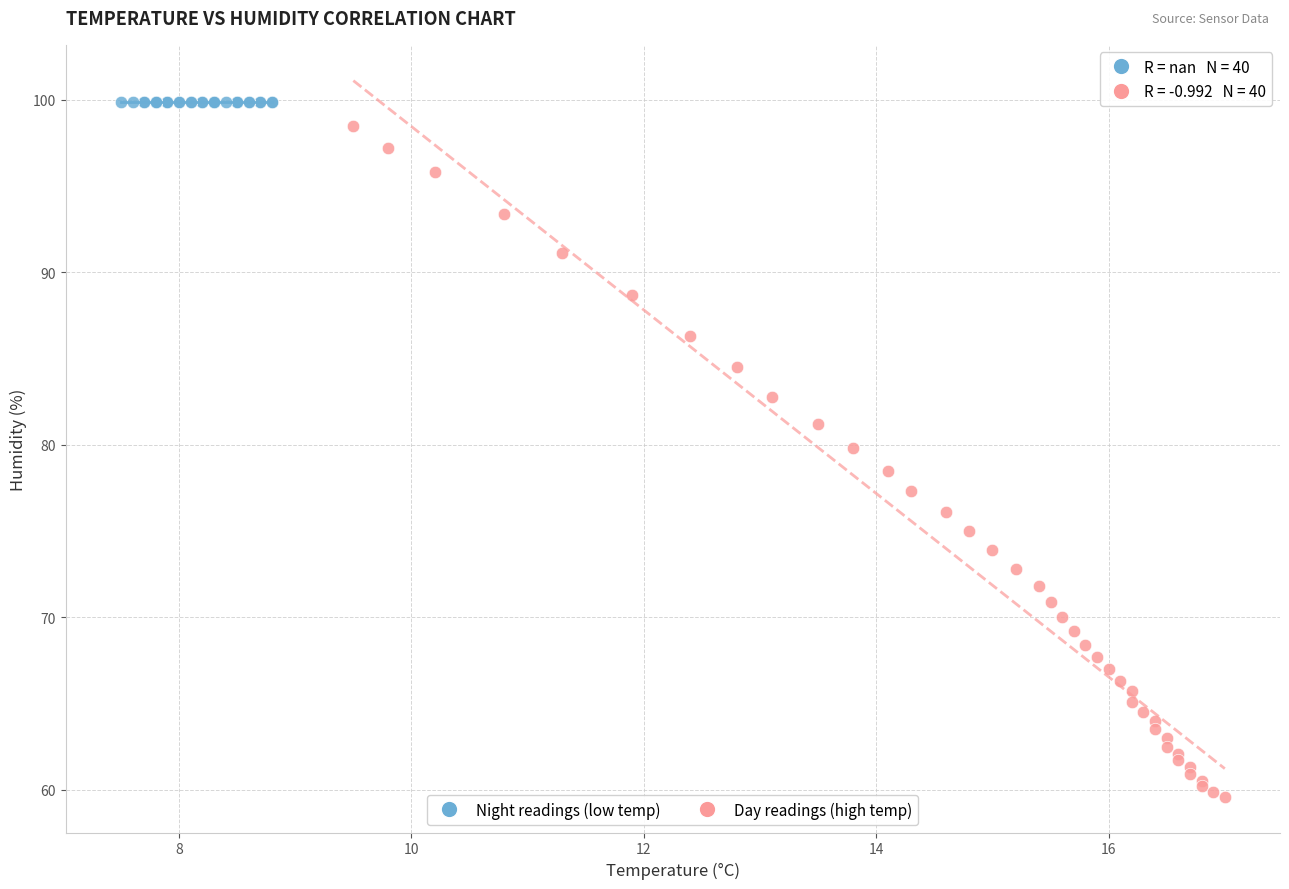

Which series contains the lowest Y value?

Day readings (high temp)